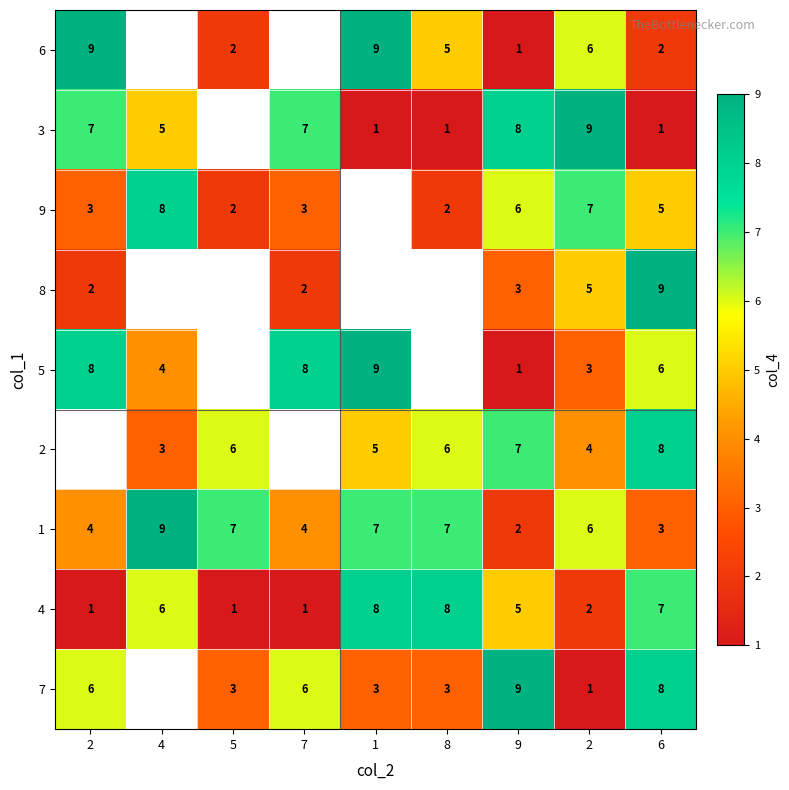

At 6, list the series in order from largest to smallest.

8, 2, 7, 4, 5, 9, 1, 6, 3